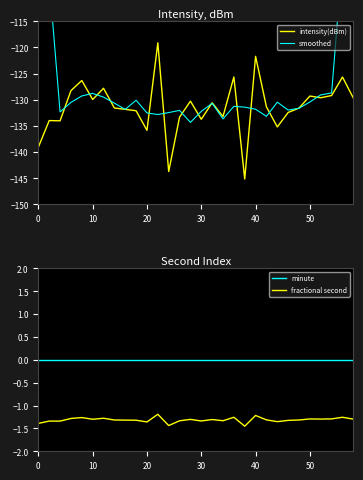

What are all the series names shown in the legend?

intensity(dBm), smoothed, minute, fractional second